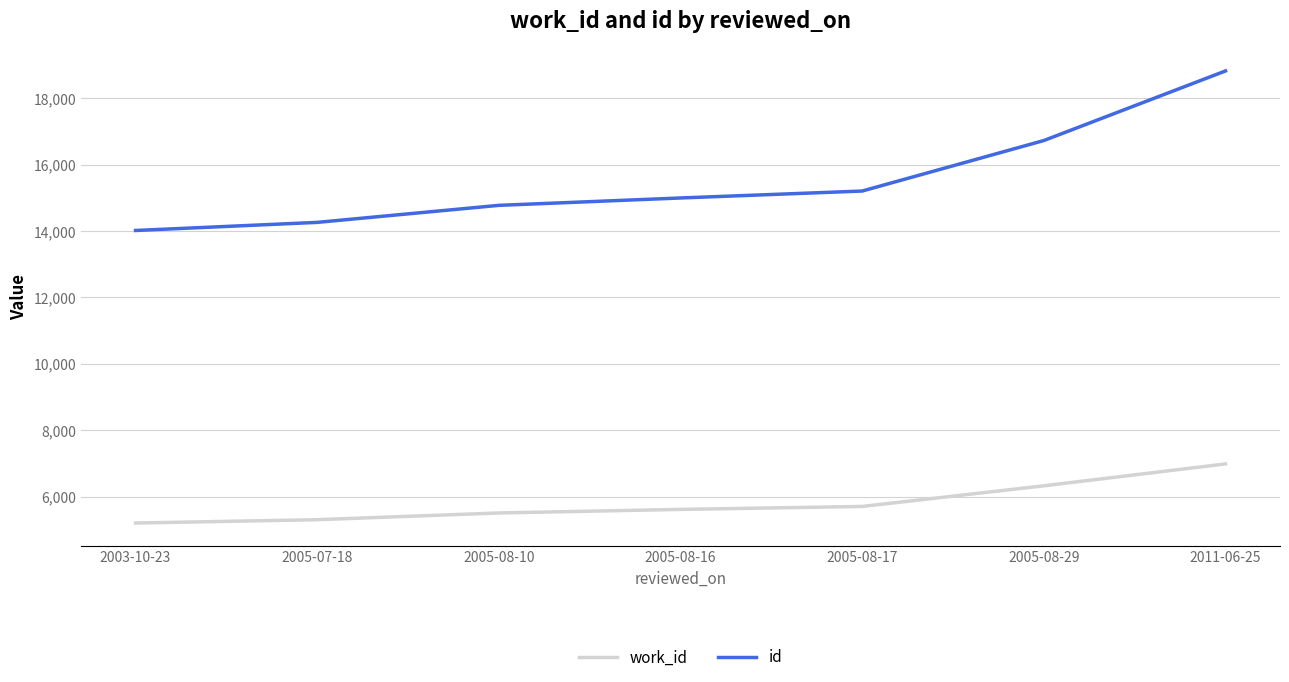

The value of id at 2005-08-17 is 26917. True or false?

False